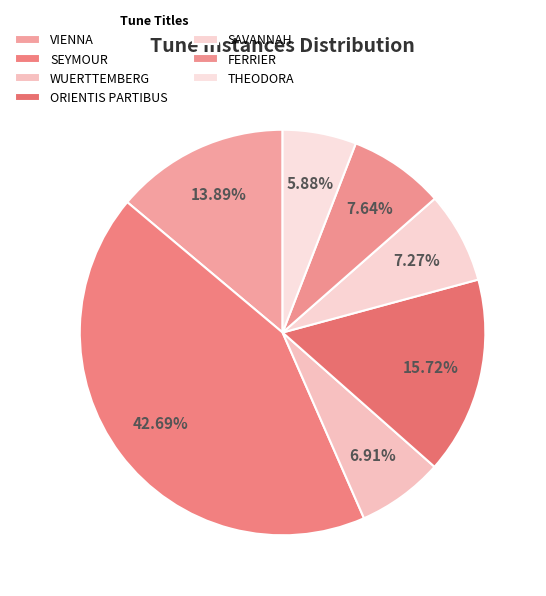

Does FERRIER account for over 50% of the chart?

No